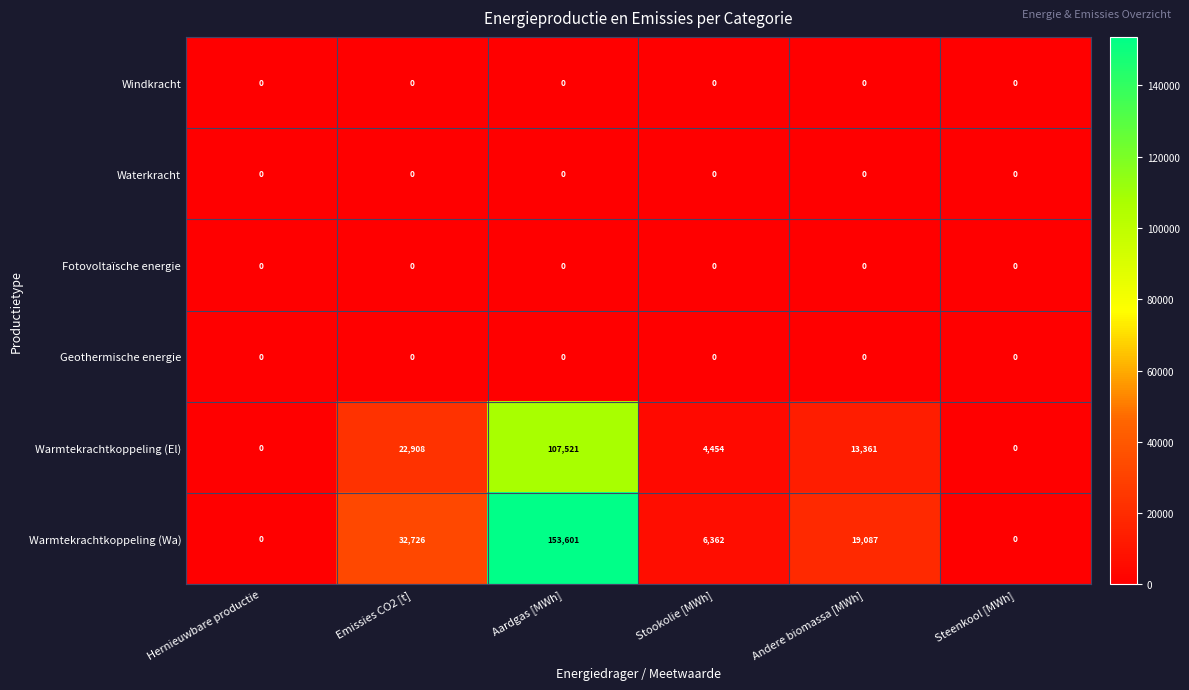

Which series changed the most between Hernieuwbare productie and Aardgas [MWh]?

Warmtekrachtkoppeling (Wa)